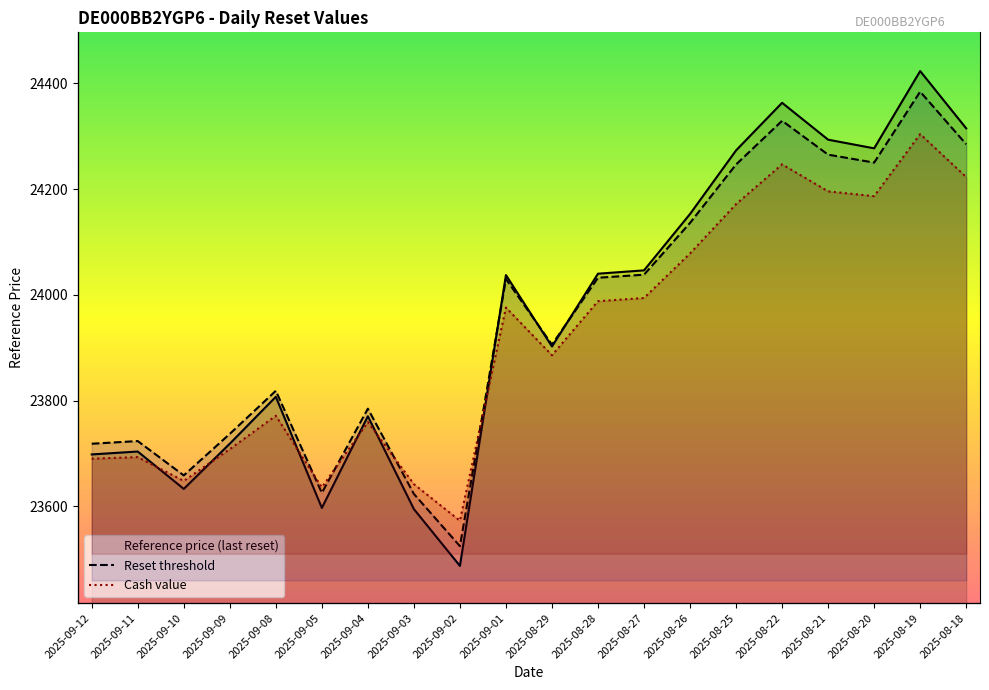

How many lines are shown in the chart?

3